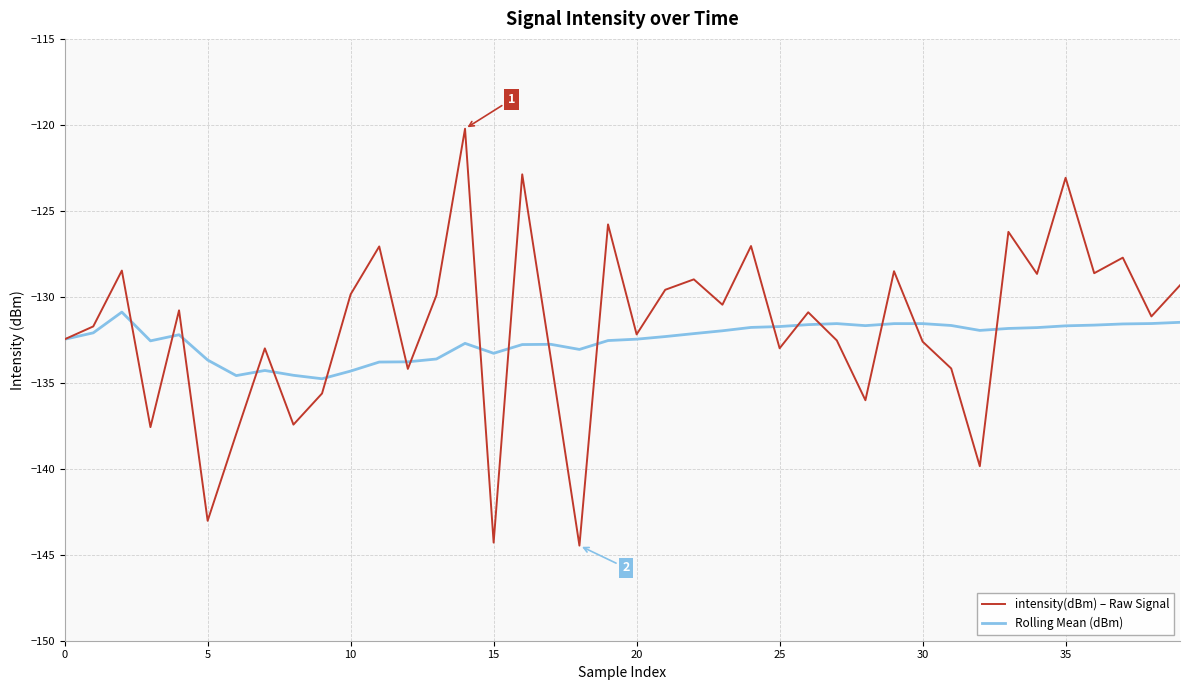

What is the average value of the intensity(dBm) – Raw Signal series?

-131.8